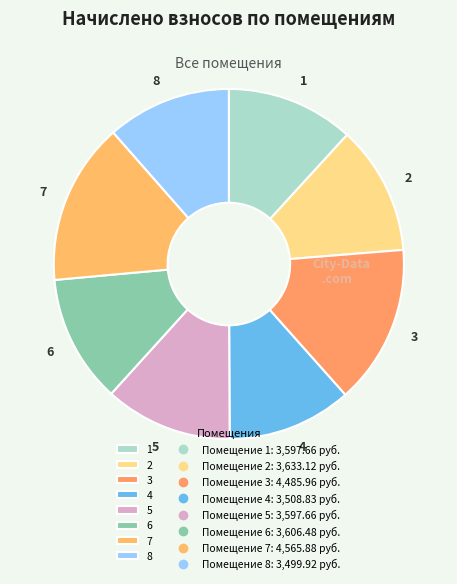

Do 4 and 1 together represent more than half of the pie?

No